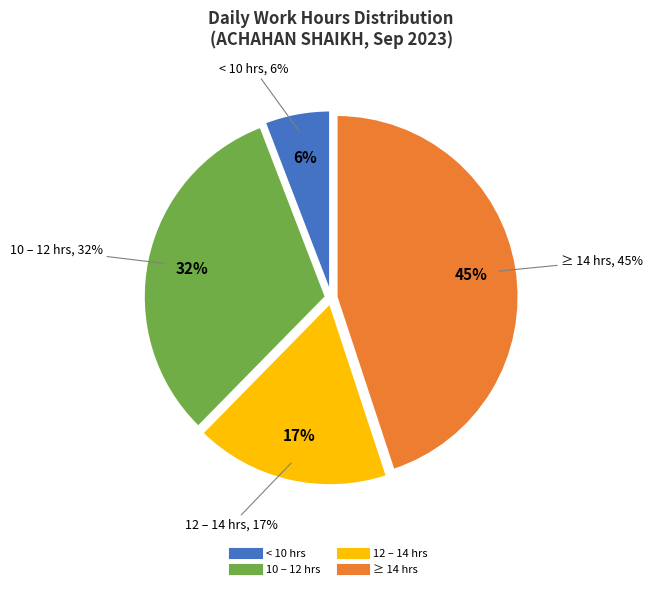

The Day 13 (Wed) slice represents 1% of the pie. True or false?

False